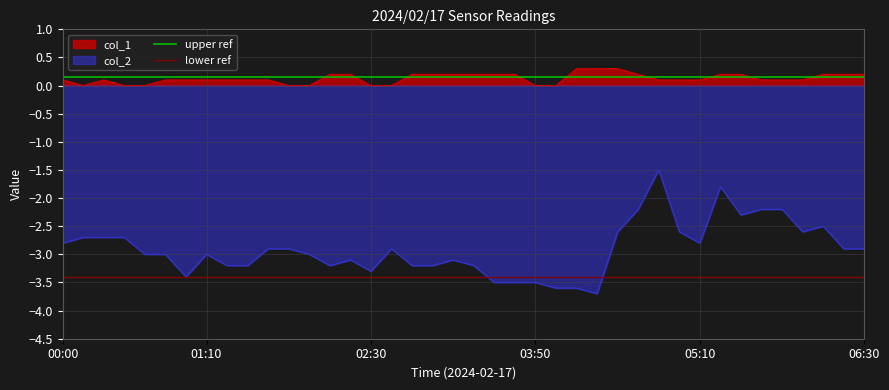

Is it true that lower ref equals -3.4 at 00:00?

True